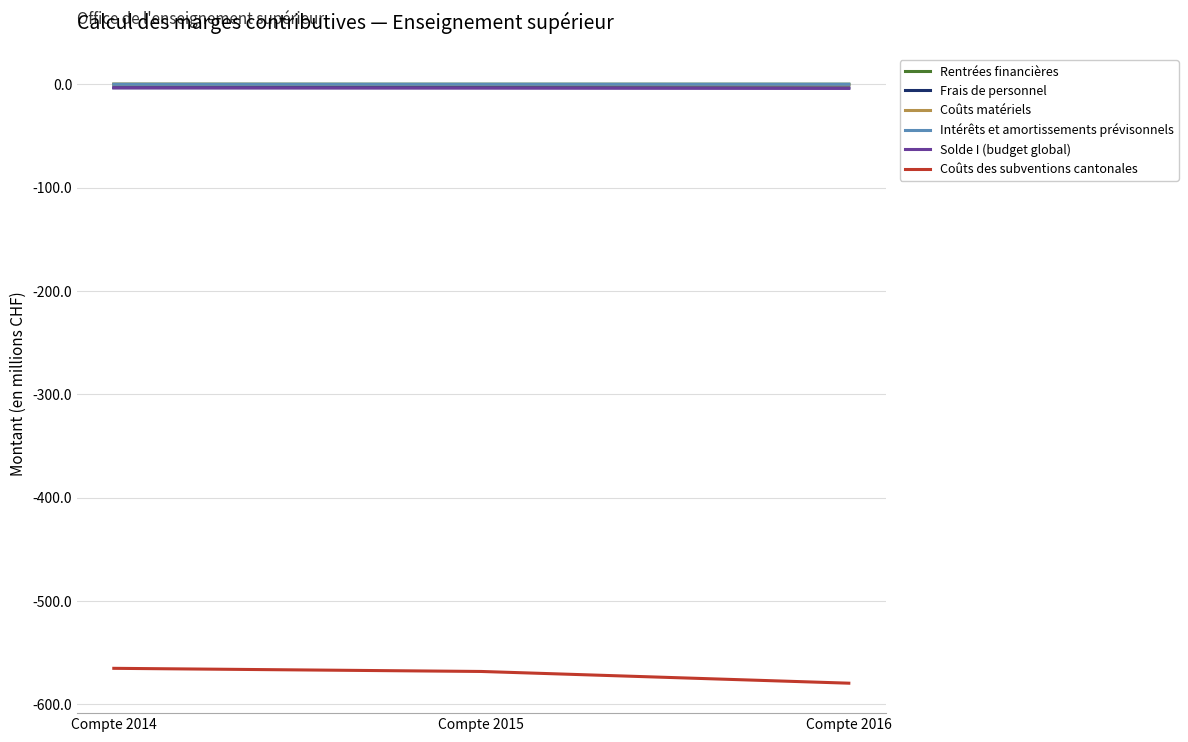

What are all the series names shown in the legend?

Rentrées financières, Frais de personnel, Coûts matériels, Intérêts et amortissements prévisonnels, Solde I (budget global), Coûts des subventions cantonales